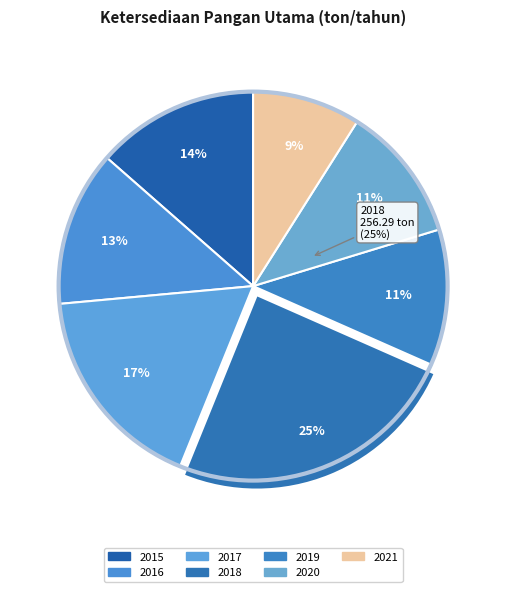

Is there a majority slice in this chart?

No